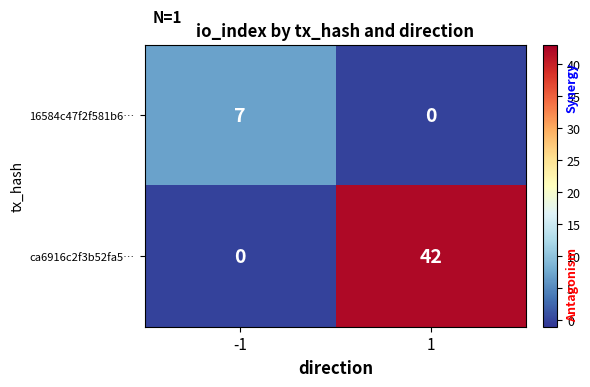

At how many categories does at least one series exceed 28?

1